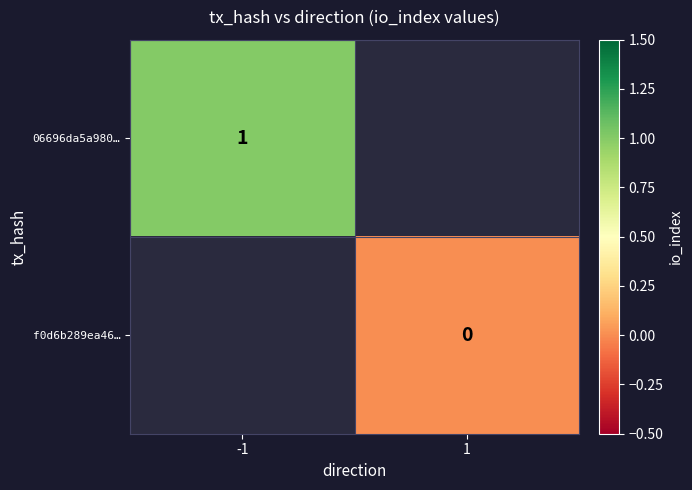

The 06696da5a980… series shows 2 at -1. True or false?

False